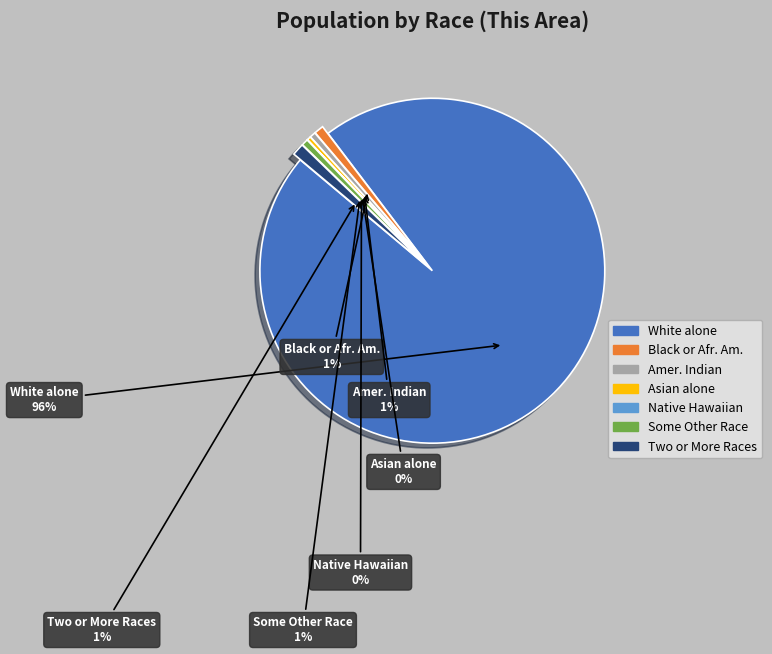

To the nearest percent, what is the average slice percentage?

14%